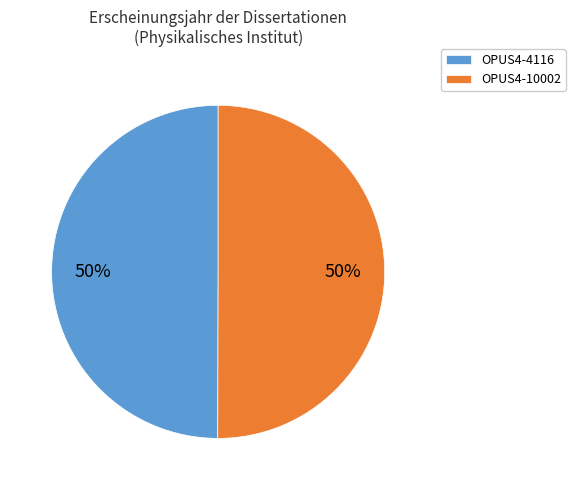

To the nearest percent, what portion does OPUS4-4116 represent?

50%